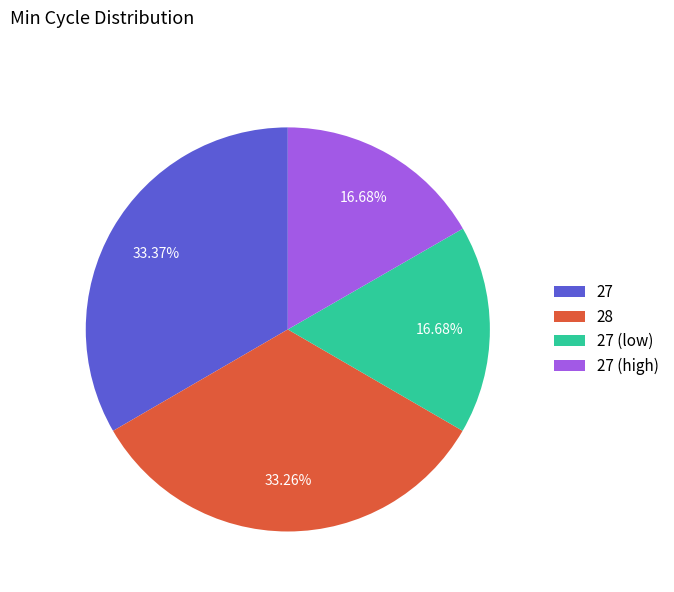

Approximately how many times larger is the value at 27 (low) compared to 27 (high)?

1.0